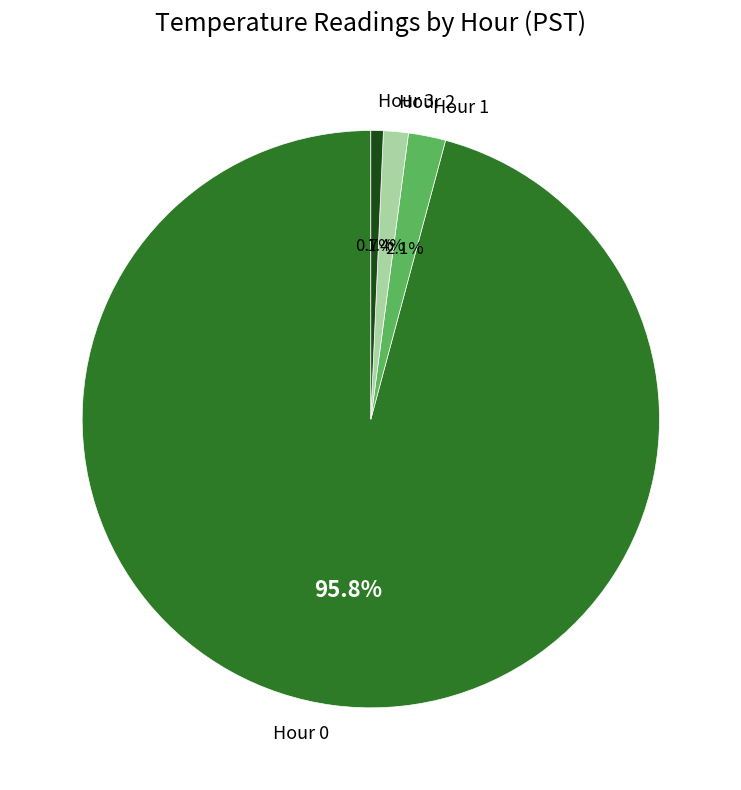

To the nearest percent, what is the difference between the Hour 2 and Hour 3 slice percentages?

1%